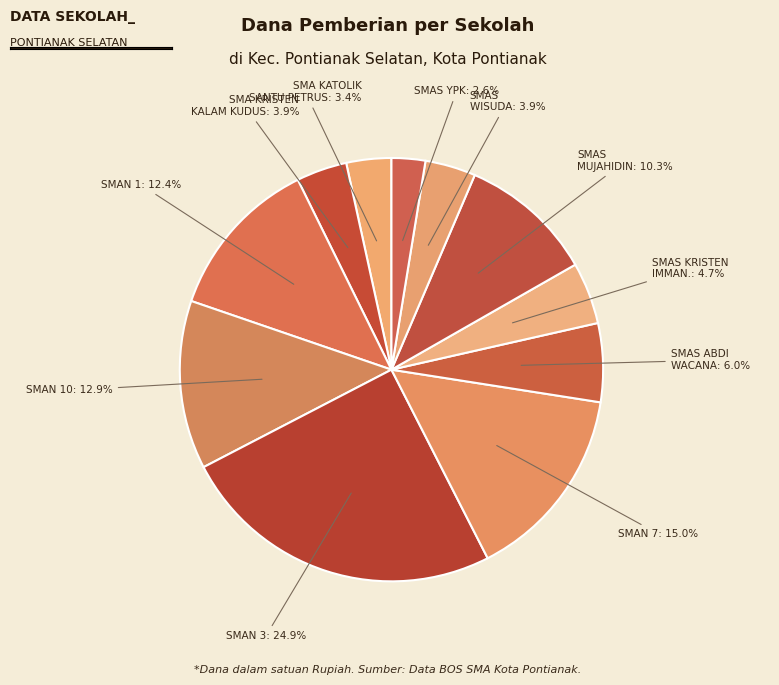

What is the largest slice in the pie chart?

SMAN 3